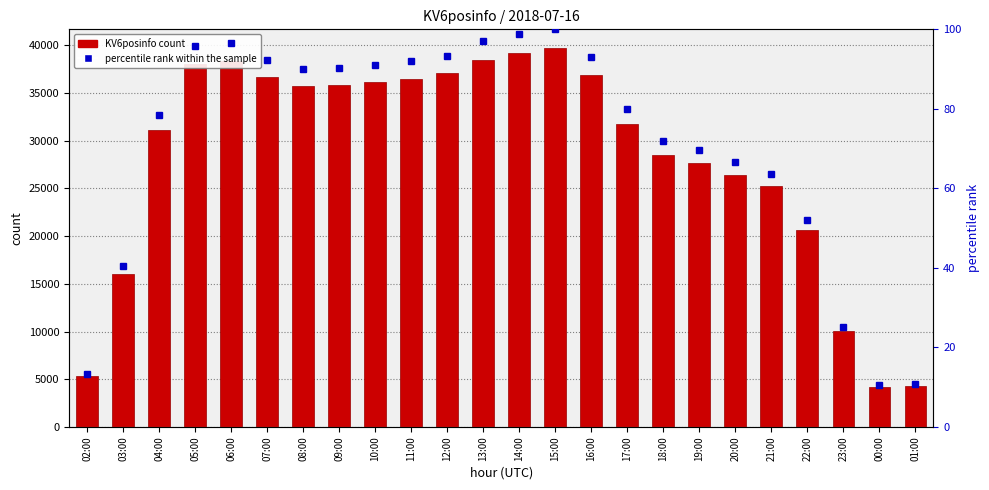

What is the label of the 21st bar from the right?

05:00